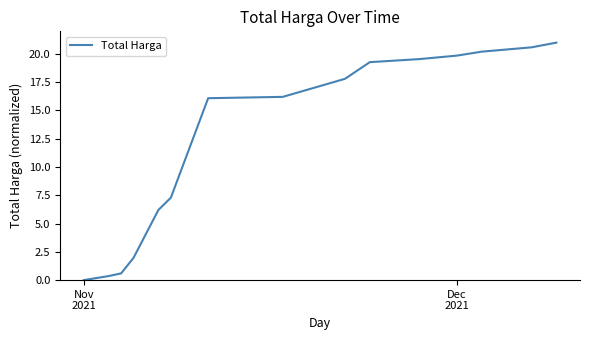

What is the difference between the maximum and minimum values?

21.0